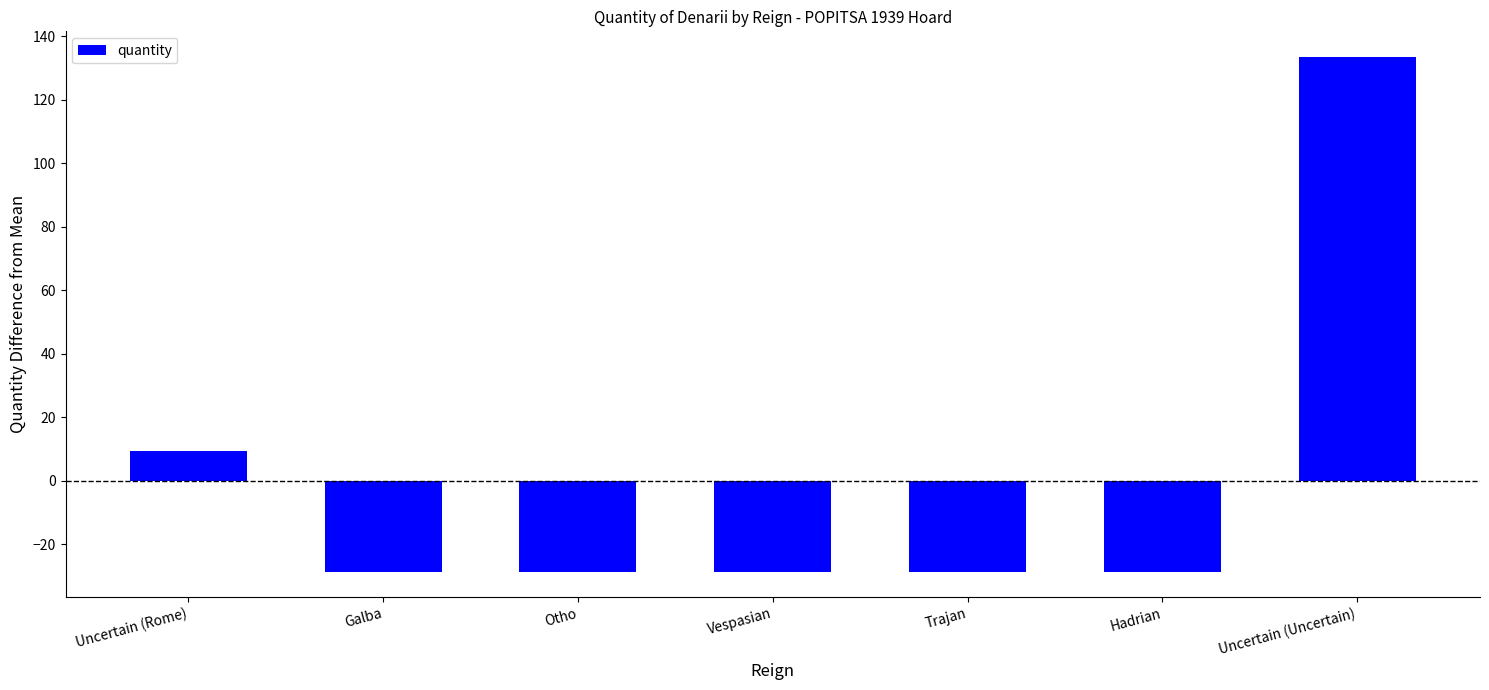

Reading right to left, extract all data points from this chart.

133.4	-28.6	-28.6	-28.6	-28.6	-28.6	9.4